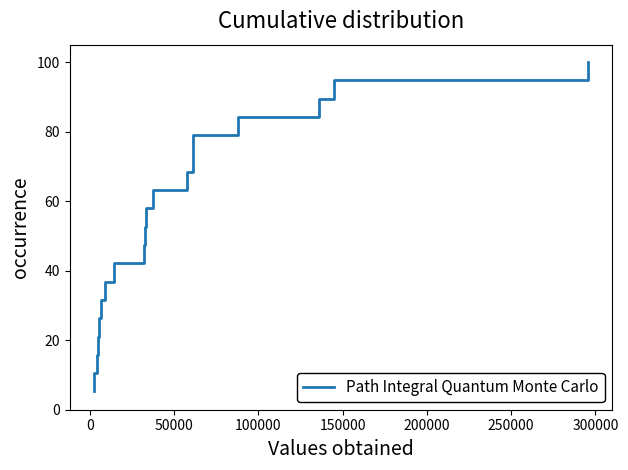

What is the maximum value shown in the chart?

100.0